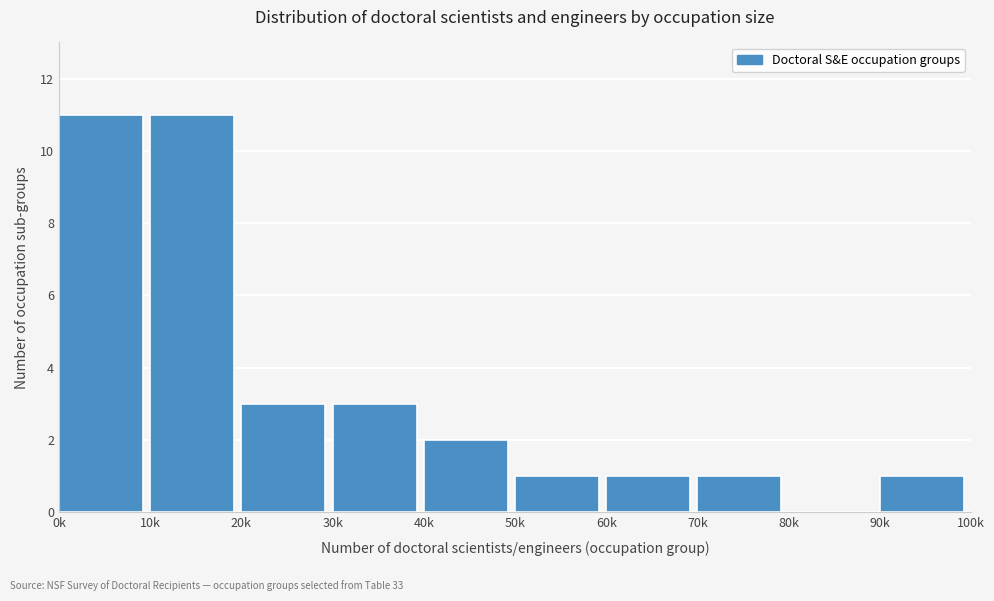

Reading left to right, transcribe all the data shown in this chart.

0k=11	10k=11	20k=3	30k=3	40k=2	50k=1	60k=1	70k=1	80k=0	90k=1